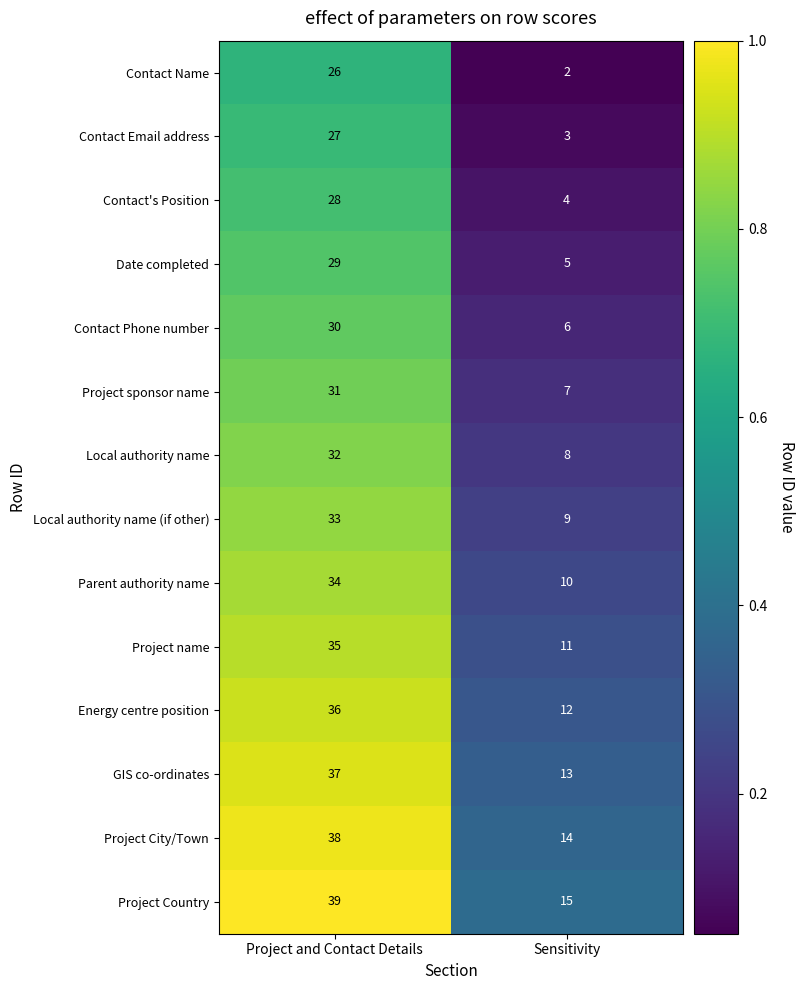

What is the sum of the Parent authority name values at Project and Contact Details and Sensitivity?

44